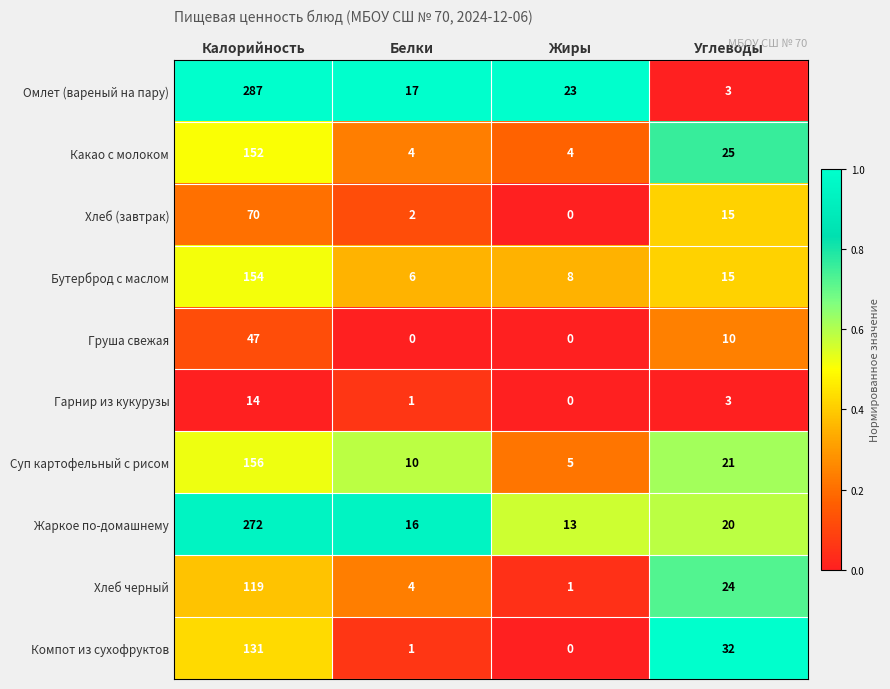

At which category is the sum across all series the highest?

Калорийность